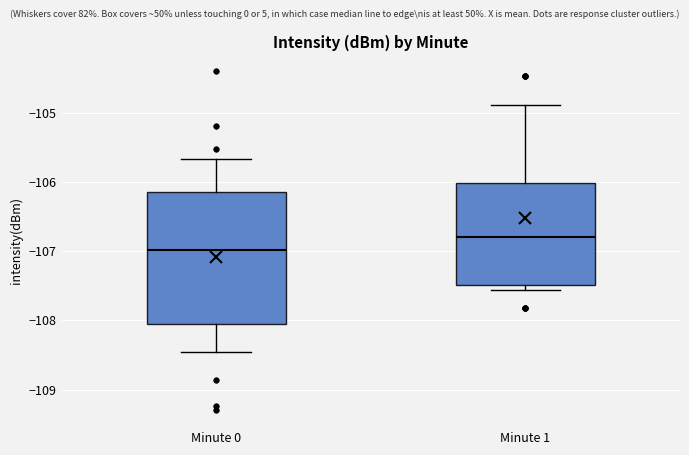

Which box's median line is the highest?

Minute 1